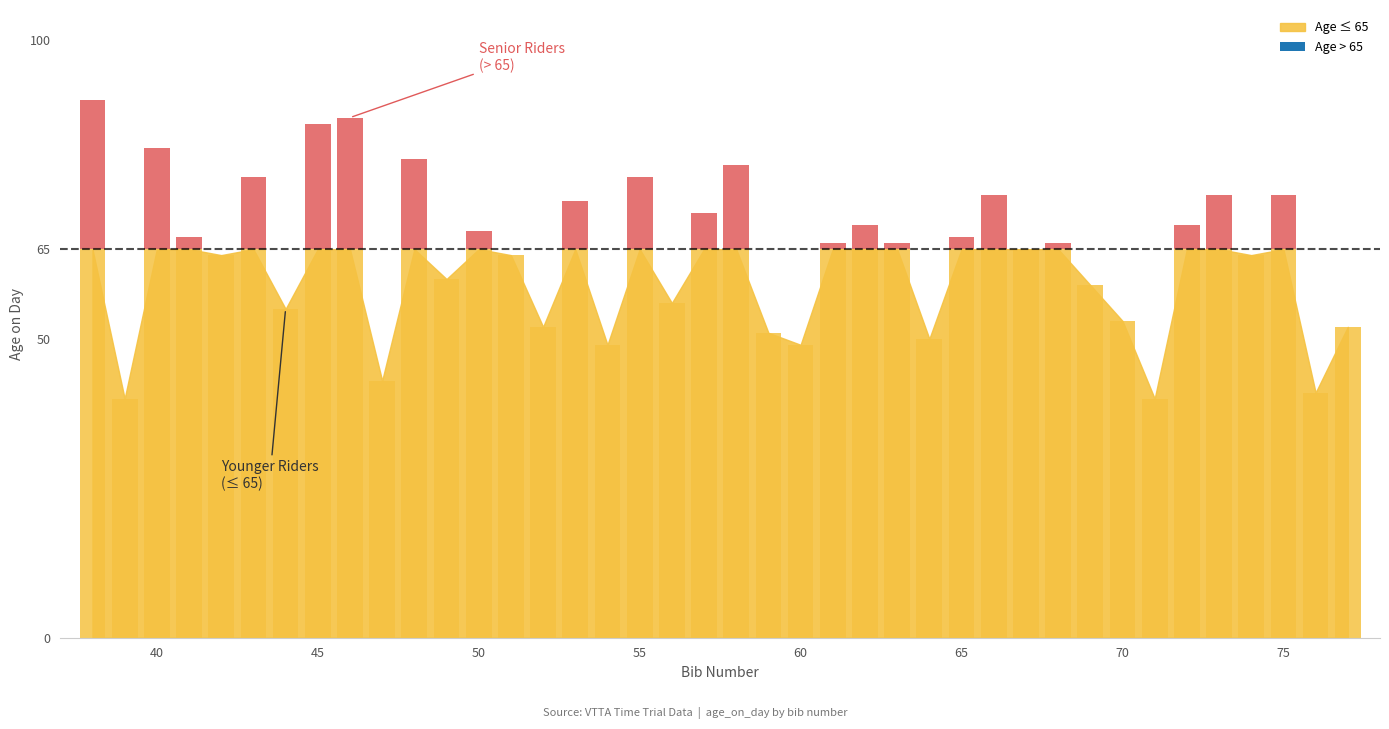

What is the change in value from 53 to 63?

-7